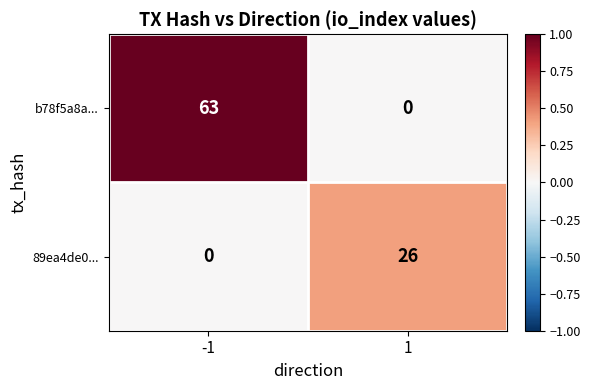

Which label corresponds to the largest value in the chart?

-1